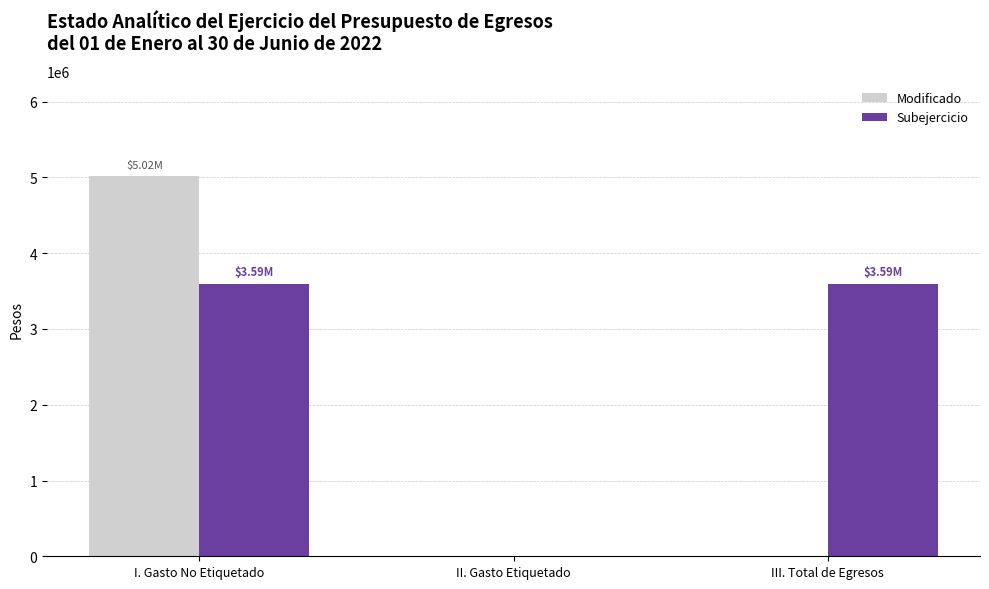

Is the value of Subejercicio at I. Gasto No Etiquetado greater than the value of Modificado at I. Gasto No Etiquetado?

No